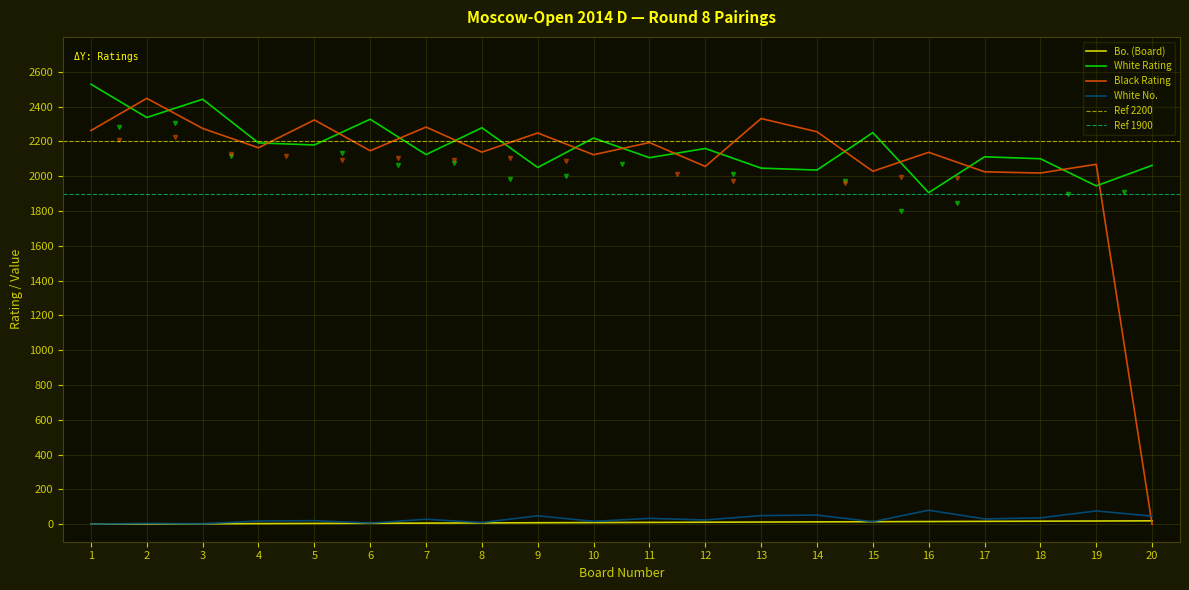

Which category has the lowest value in the White Rating series?

16